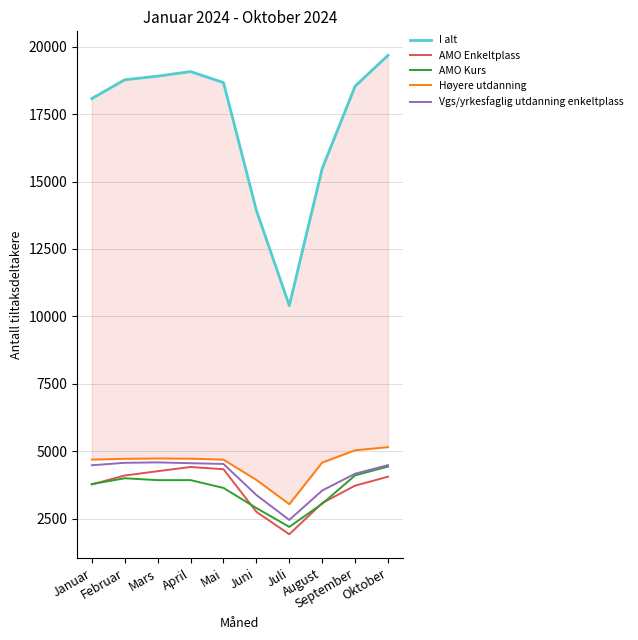

What is the value of the AMO Enkeltplass point at the 4th from the left?

4419